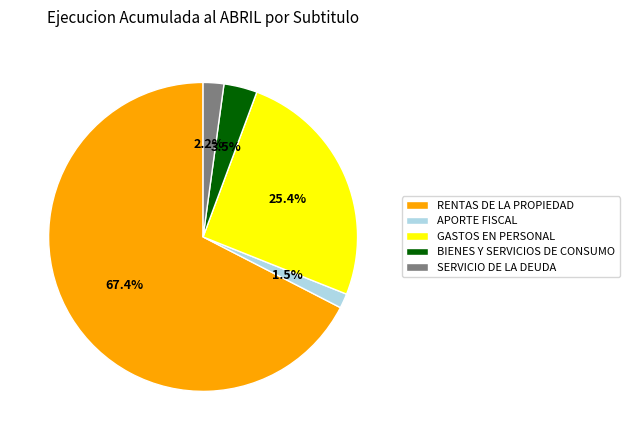

How many slices are in this pie chart?

5